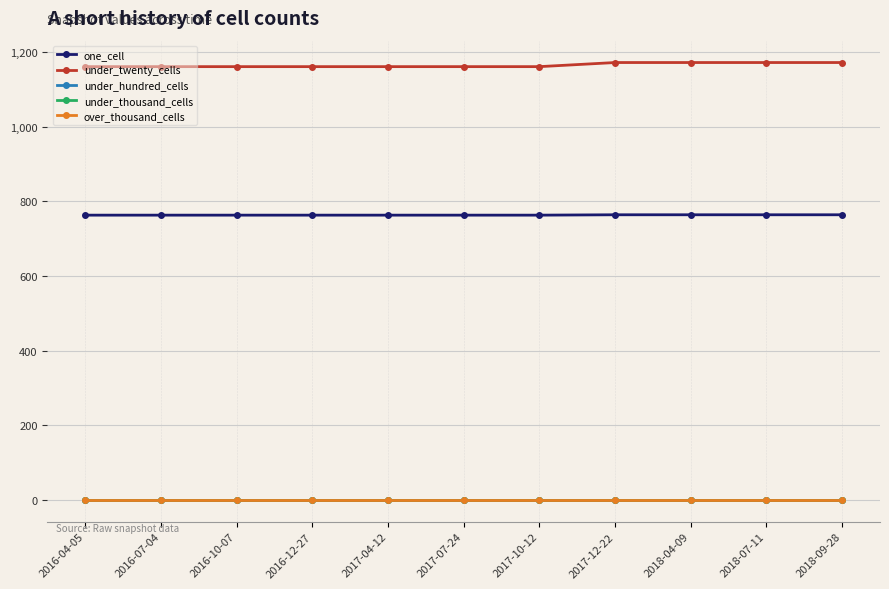

List the series in order of their peak value, lowest first.

under_hundred_cells, under_thousand_cells, over_thousand_cells, one_cell, under_twenty_cells